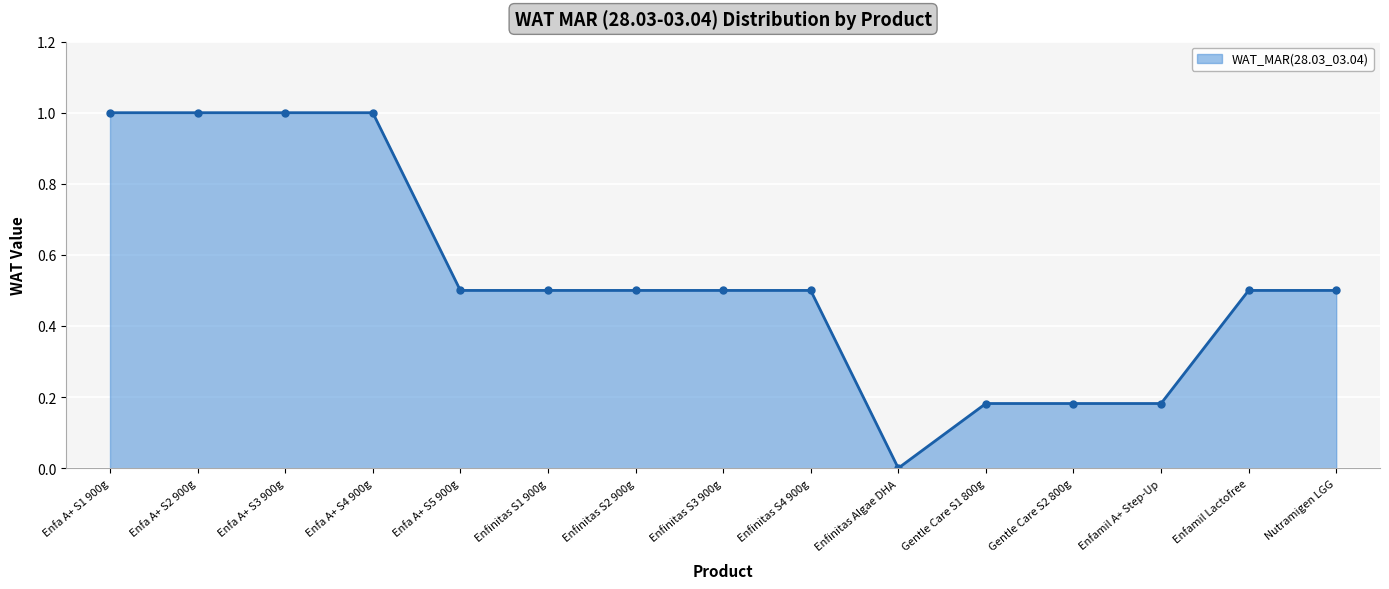

What is the label of the 12th point from the right?

Enfa A+ S4 900g